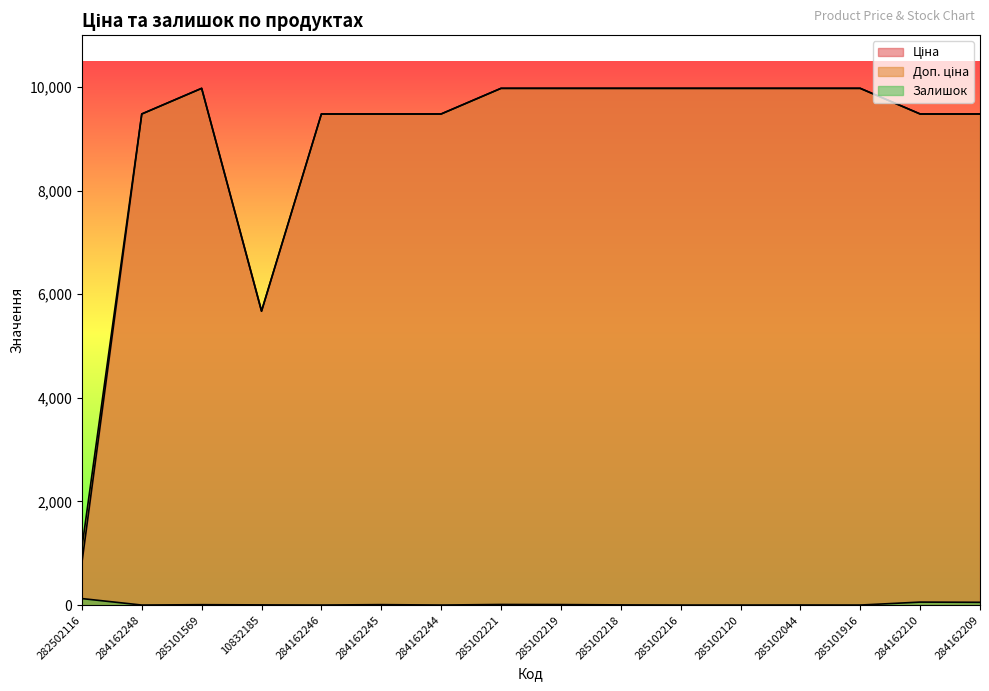

How many series are shown in this chart?

3